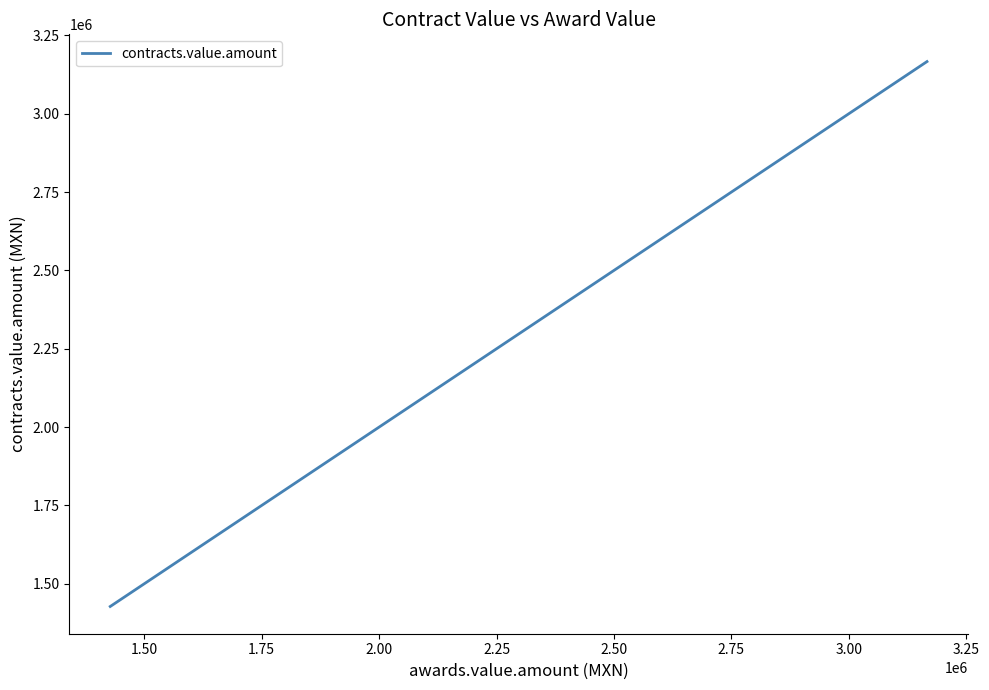

What is the difference between the maximum and minimum values?

1738765.3